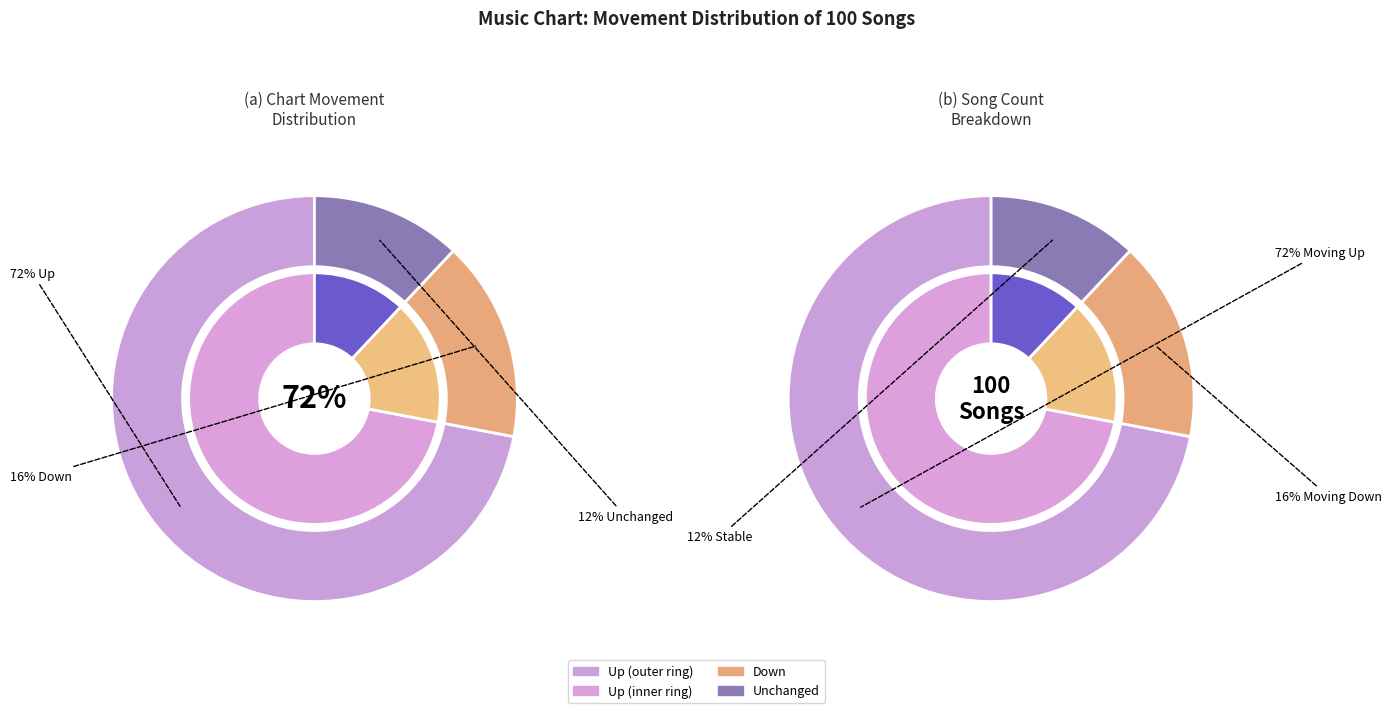

True or false: - accounts for 19% of the total.

False